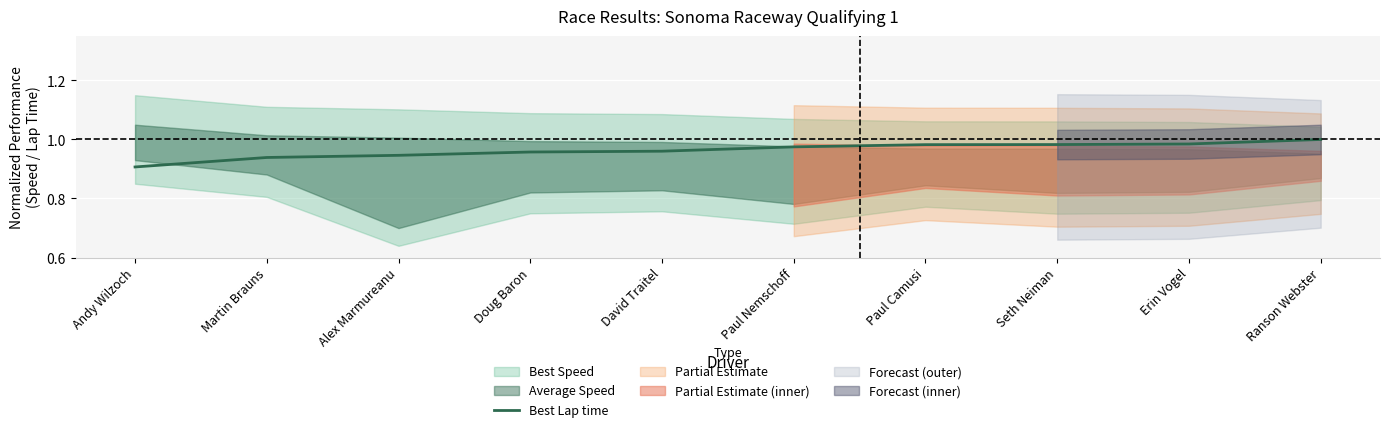

What is the difference between the values at Andy Wilzoch and Paul Camusi?

0.1